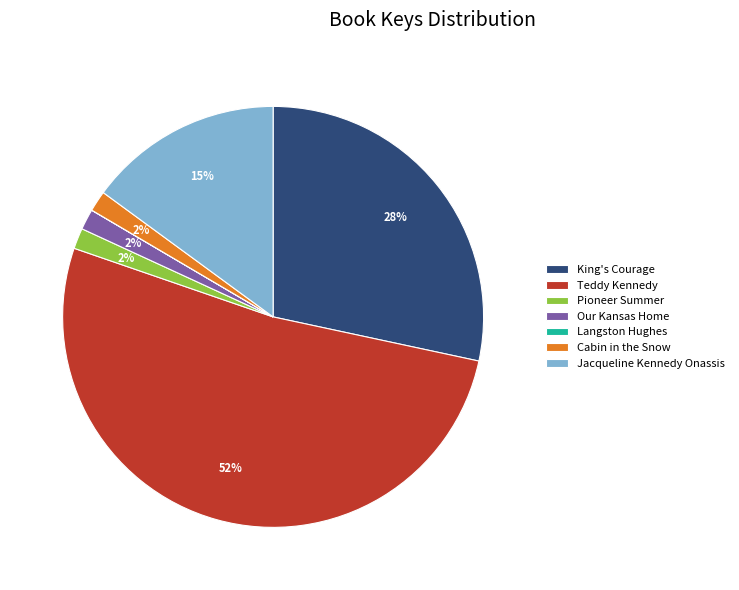

What is the majority slice?

Teddy Kennedy